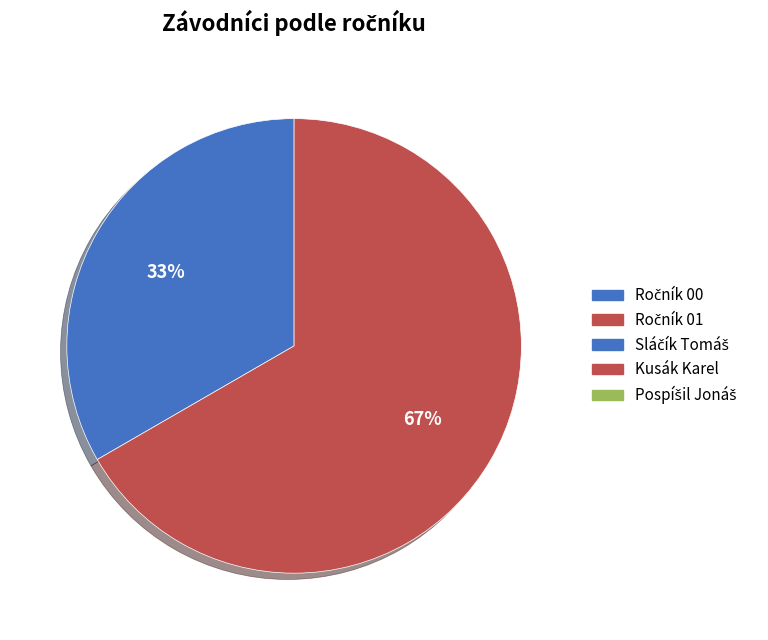

Is there any slice that represents more than half of the pie?

Yes